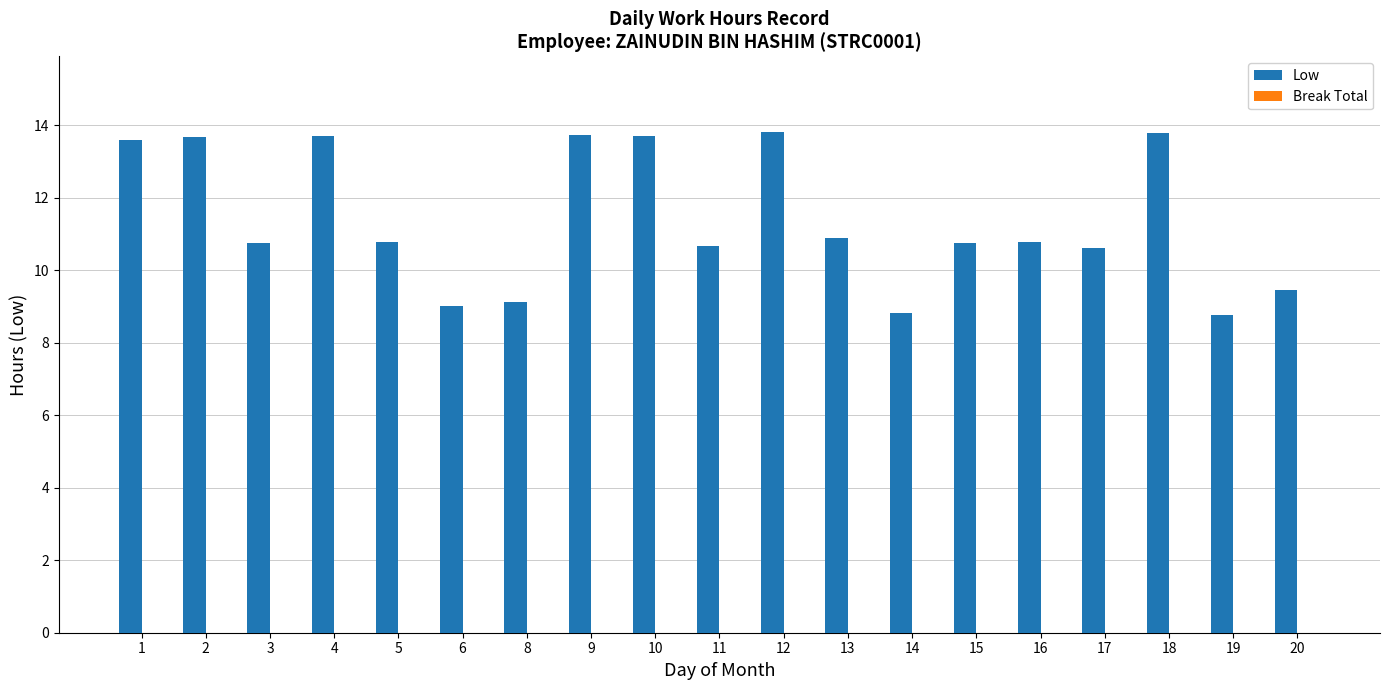

Between 3 and 18, which is larger?

18